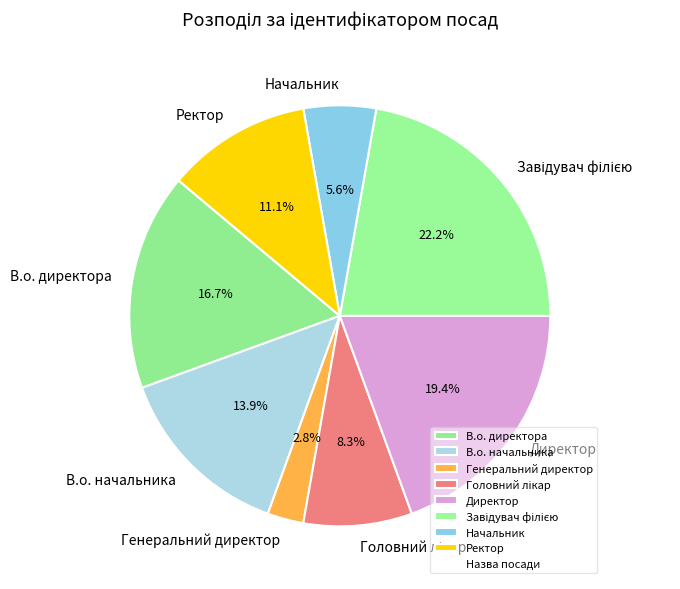

Is the sum of Ректор and Начальник greater than half?

No